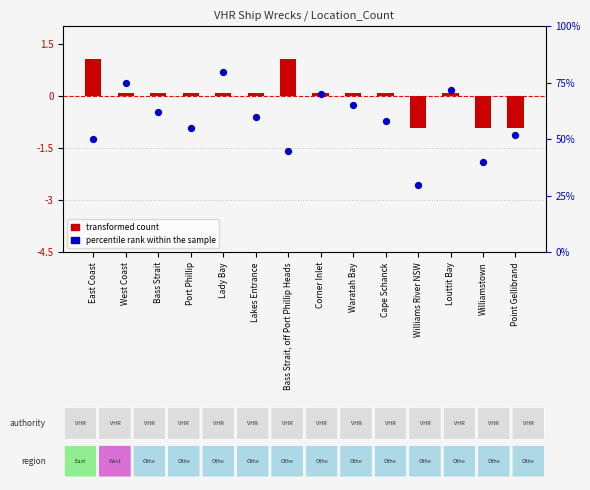

What are all the series names shown in the legend?

transformed count, percentile rank within the sample